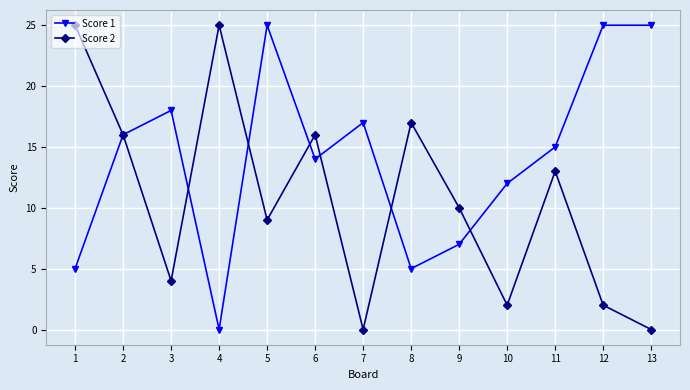

Reading left to right, extract all data points from this chart.

Score 1: 5	16	18	0	25	14	17	5	7	12	15	25	25
Score 2: 25	16	4	25	9	16	0	17	10	2	13	2	0